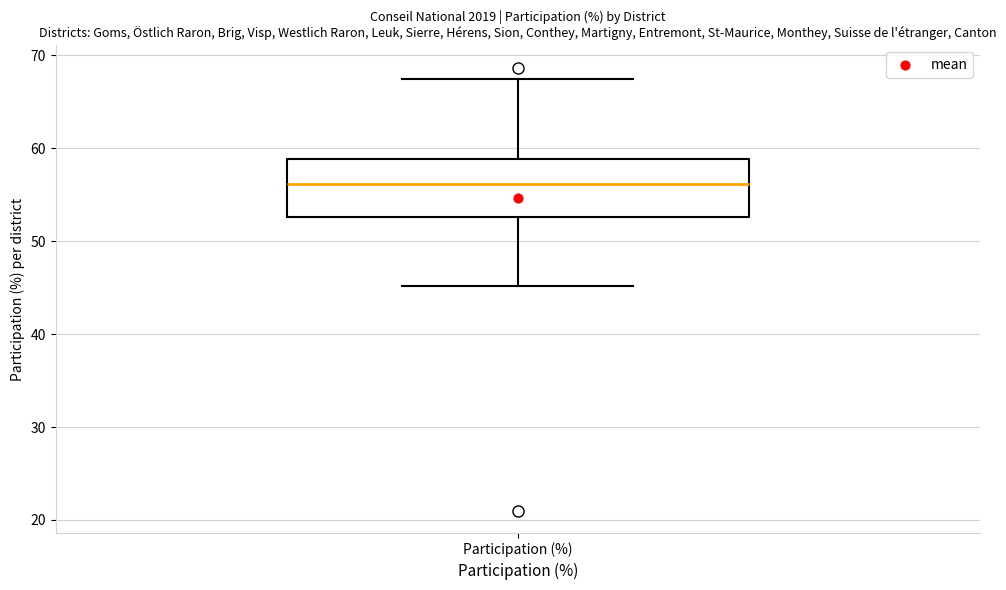

Transcribe this box plot: give where the median line is, the range the box spans, and where the two whiskers end, as read against the y-axis. The values are not printed on the chart, so give them approximately, as read against the axis.

median 56, box 53 to 59, whiskers 45 to 67